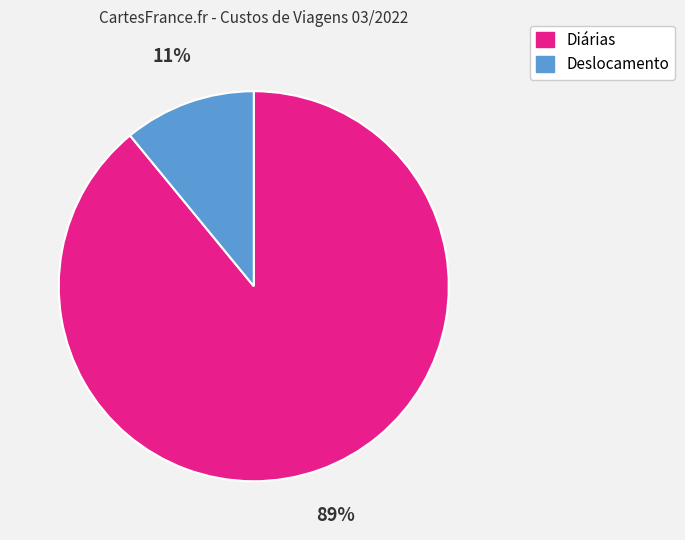

What percentage is the Deslocamento slice, to the nearest percent?

11%